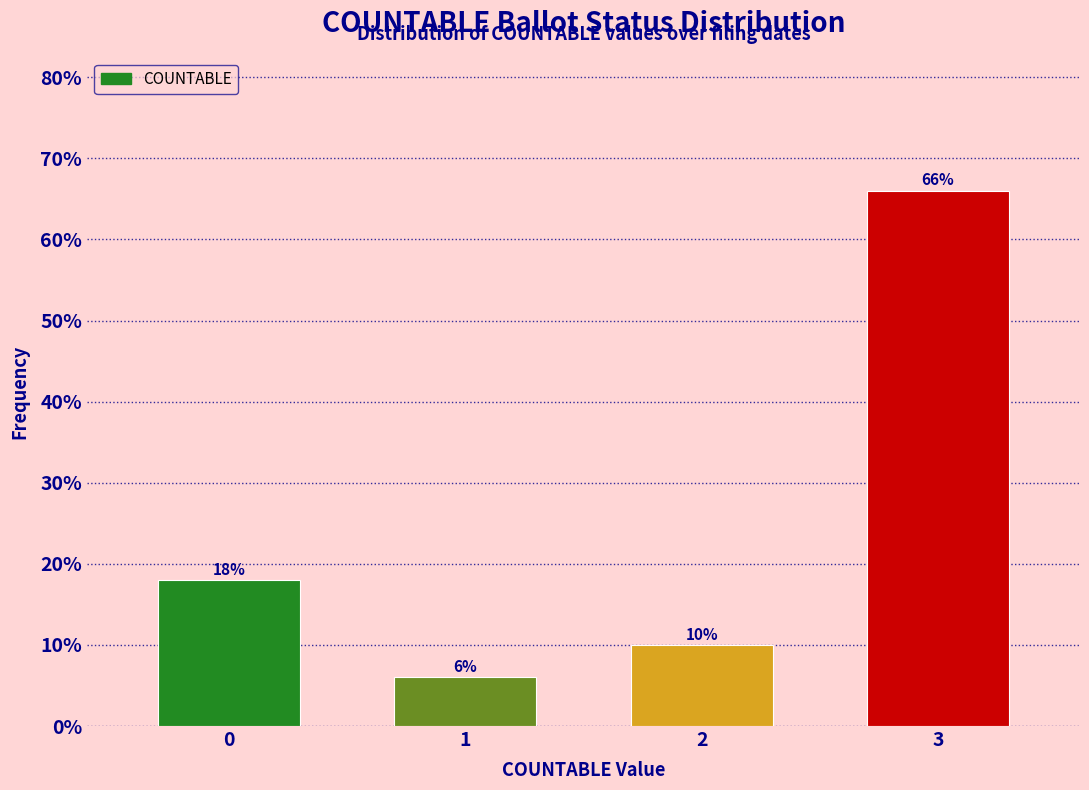

Reading left to right, extract all data points from this chart.

18	6	10	66